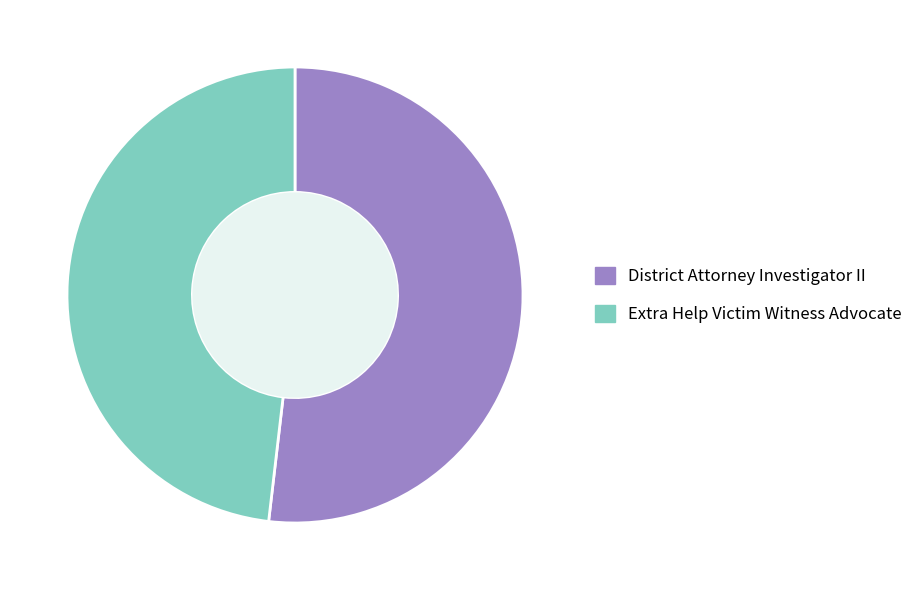

Is the sum of District Attorney Investigator II and Extra Help Victim Witness Advocate greater than half?

Yes